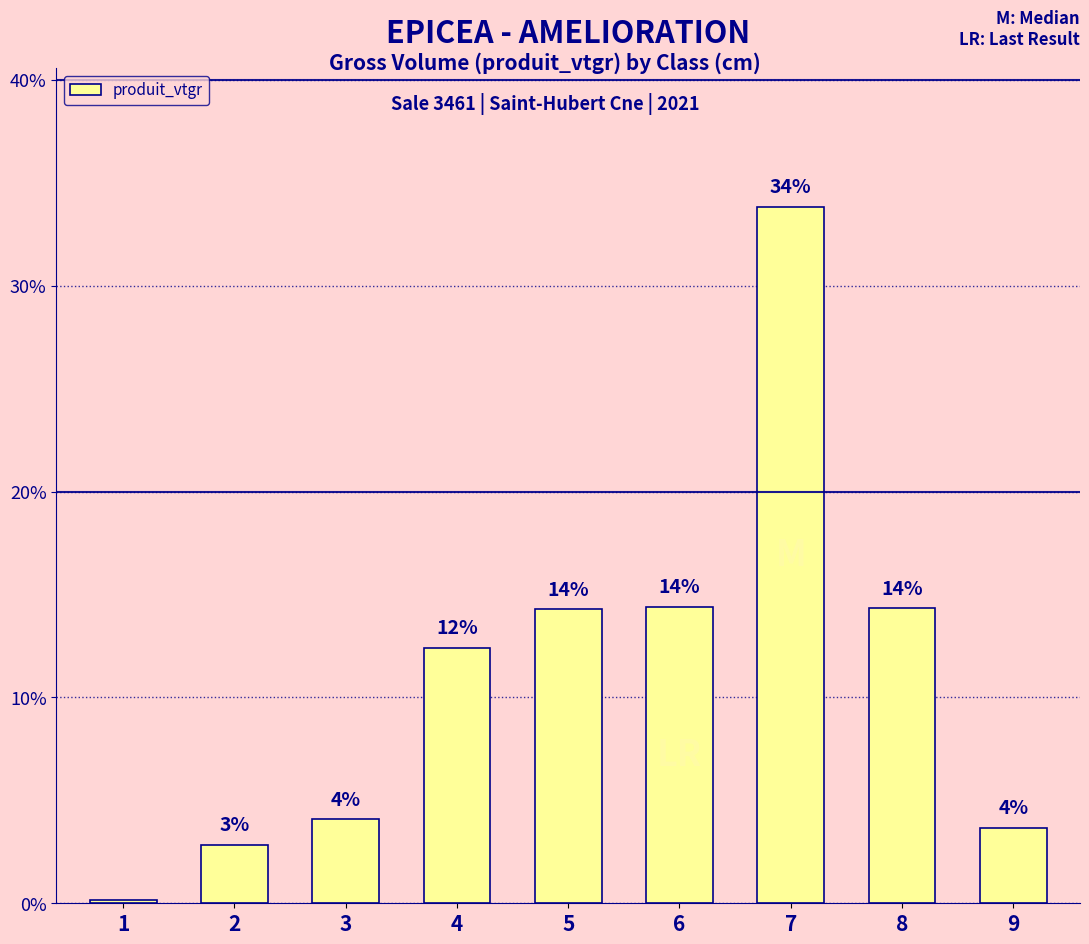

What is the average value?

11.1